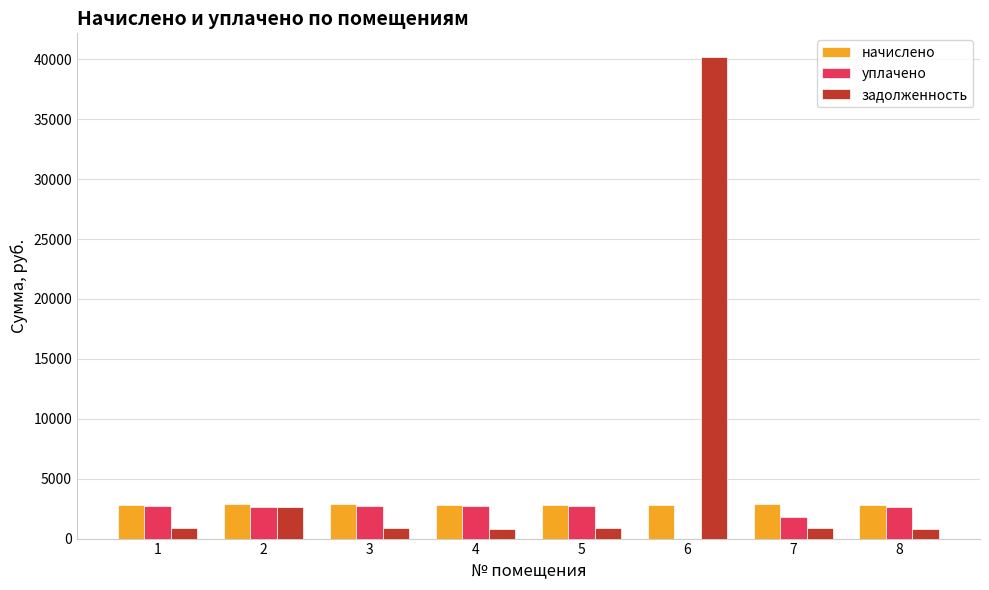

Which series has the largest total across all categories?

задолженность